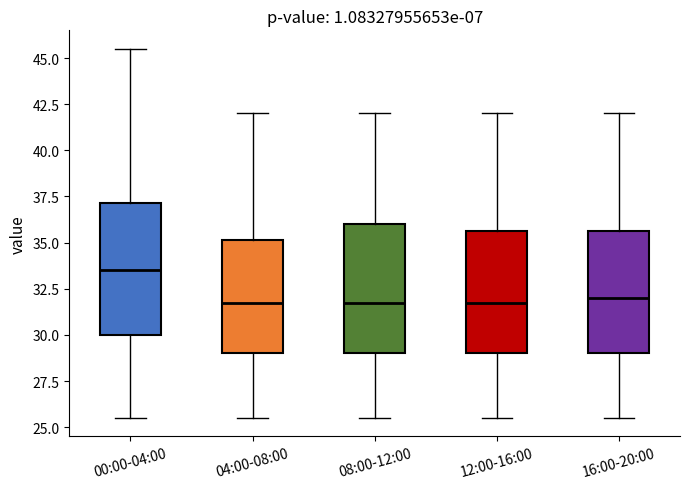

Where is the lower edge of the box for 16:00-20:00 on the y-axis? The values are not printed on the chart, so give them approximately, as read against the axis.

29.0